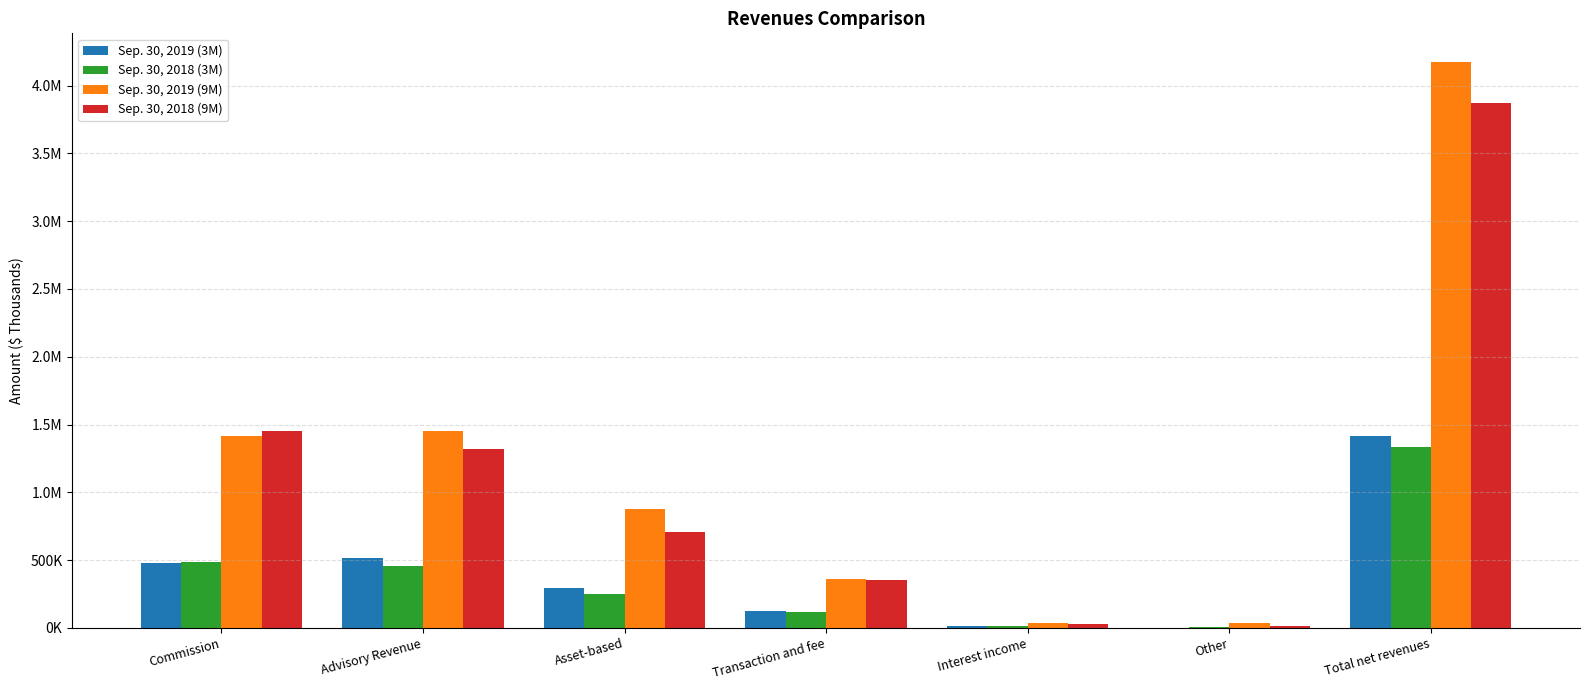

Are the bars grouped side by side (vs. stacked)?

Yes